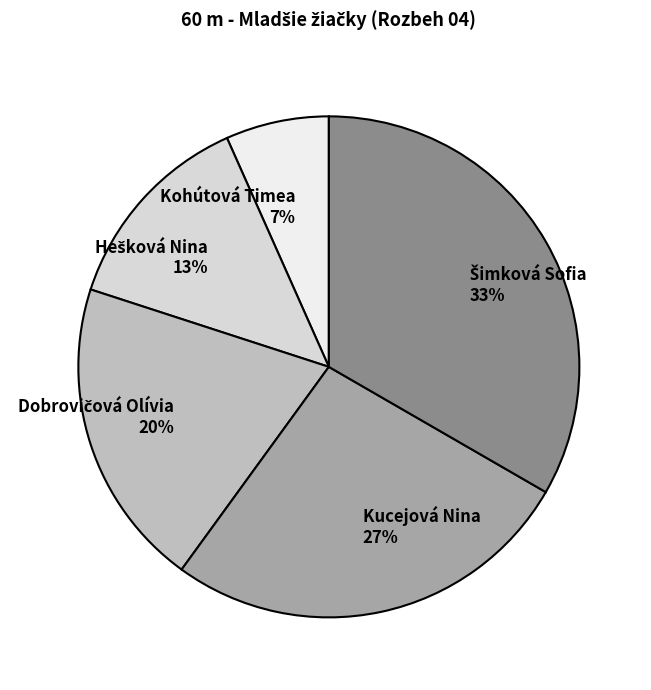

What percentage is the Kucejová Nina slice, to the nearest percent?

27%